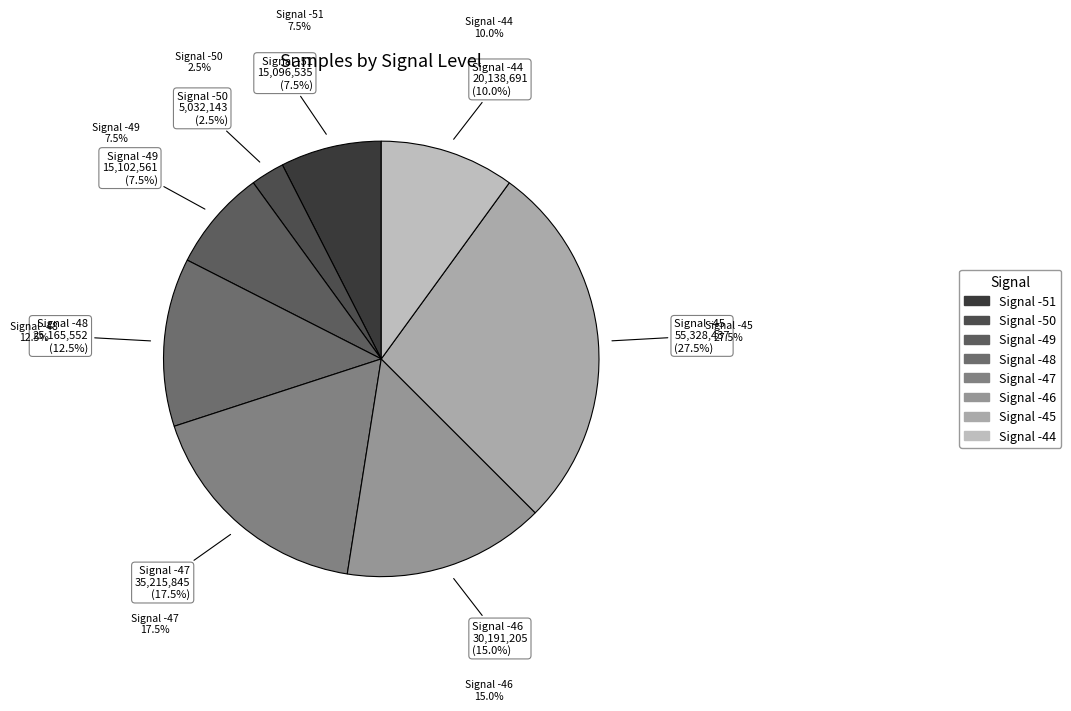

Is there a majority slice in this chart?

No